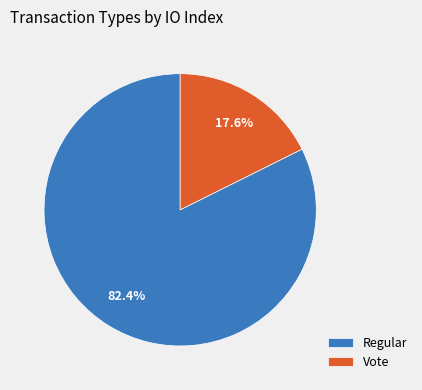

To the nearest percent, what is the difference between the Regular and Vote slice percentages?

65%